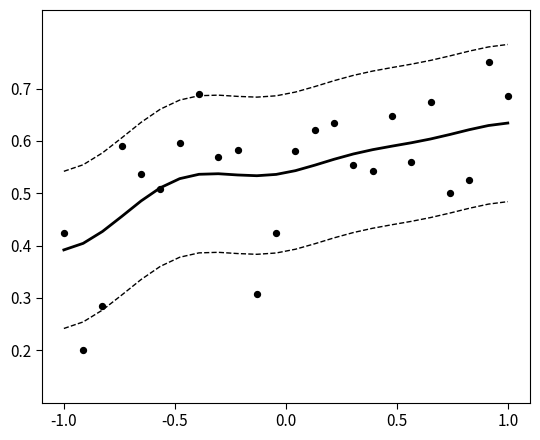

What is the range of X values (max minus min)?

2.0